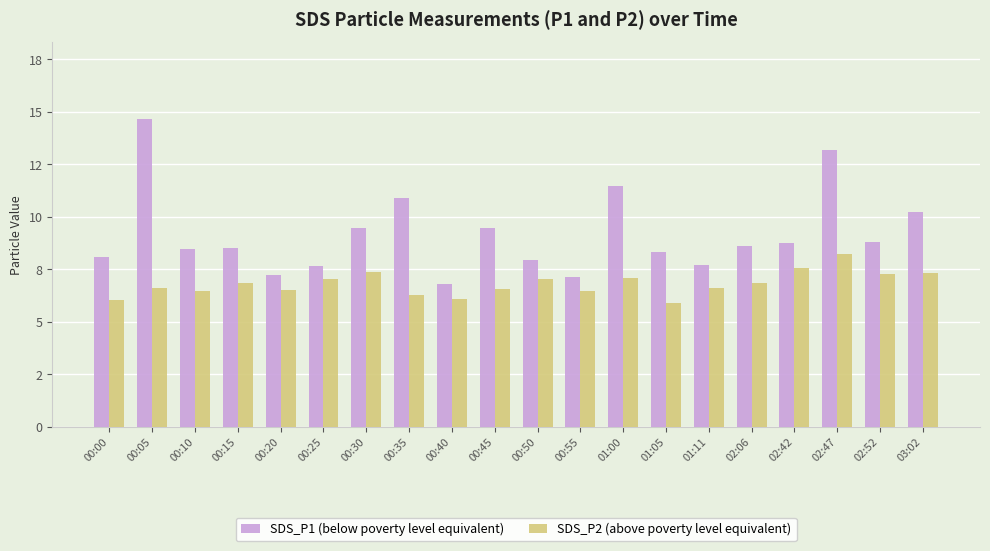

Between 00:30 and 03:02, which series saw the biggest shift?

SDS_P1 (below poverty level equivalent)